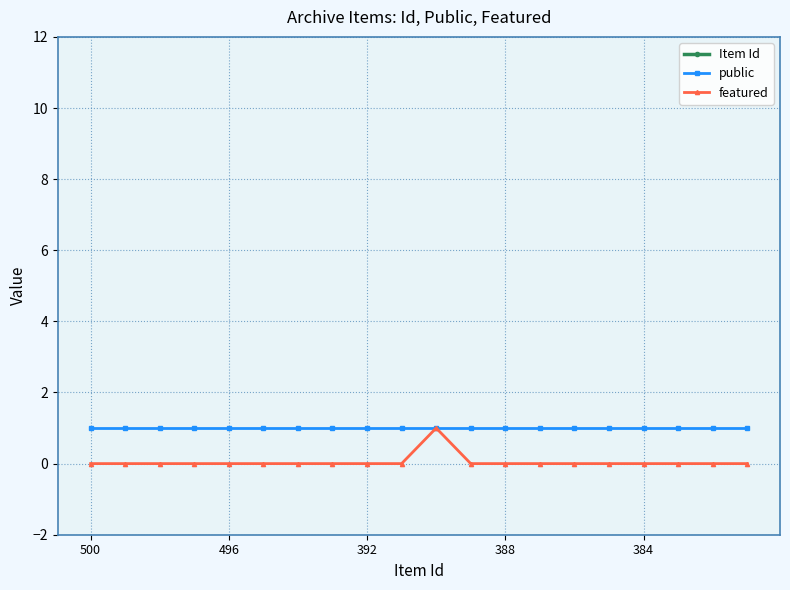

How many values in the Item Id series are below 391?

10